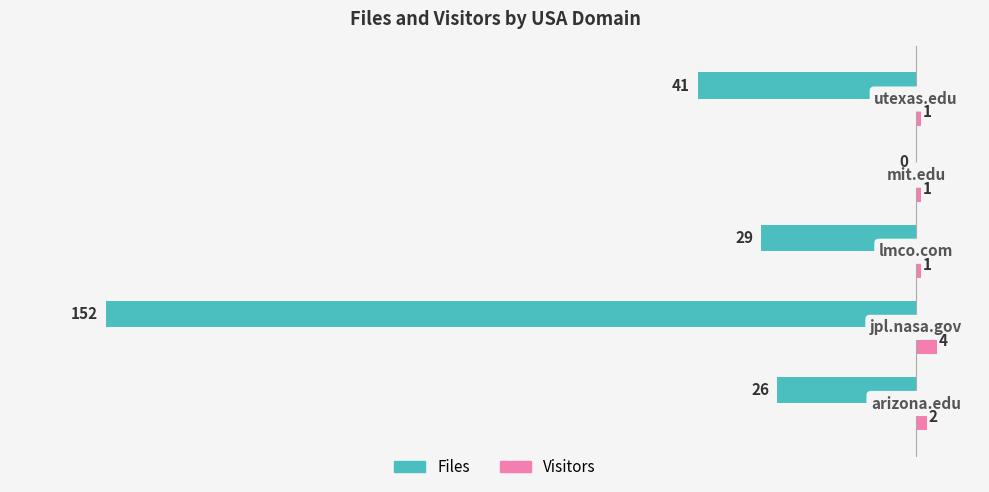

What is the sum of all Visitors values?

9